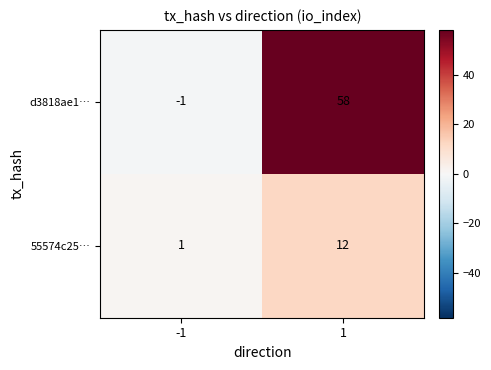

At how many categories does at least one series exceed 10?

1